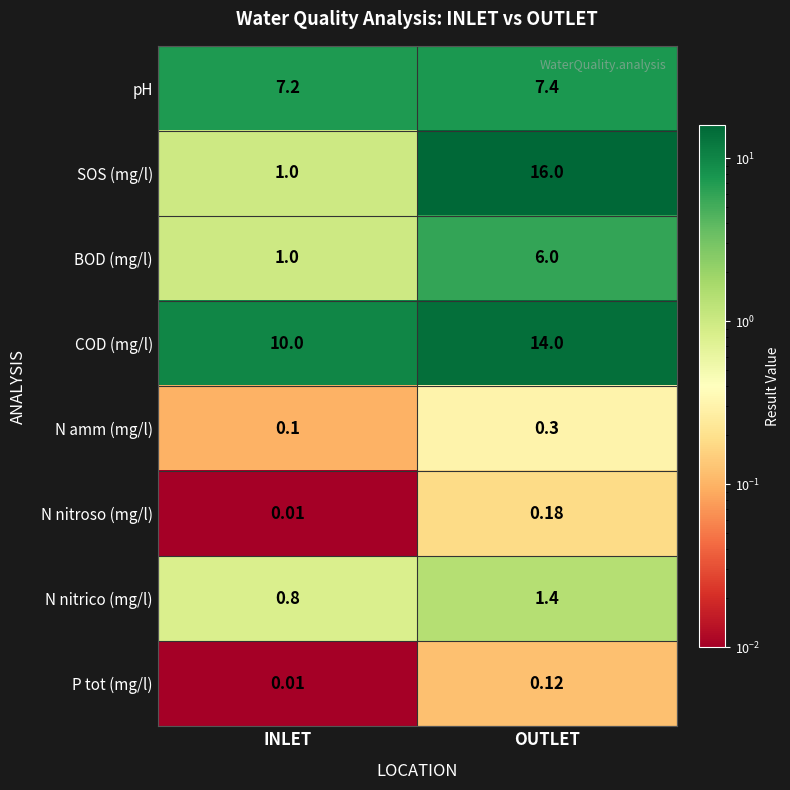

At OUTLET, list the series in order from smallest to largest.

P tot (mg/l), N nitroso (mg/l), N amm (mg/l), N nitrico (mg/l), BOD (mg/l), pH, COD (mg/l), SOS (mg/l)